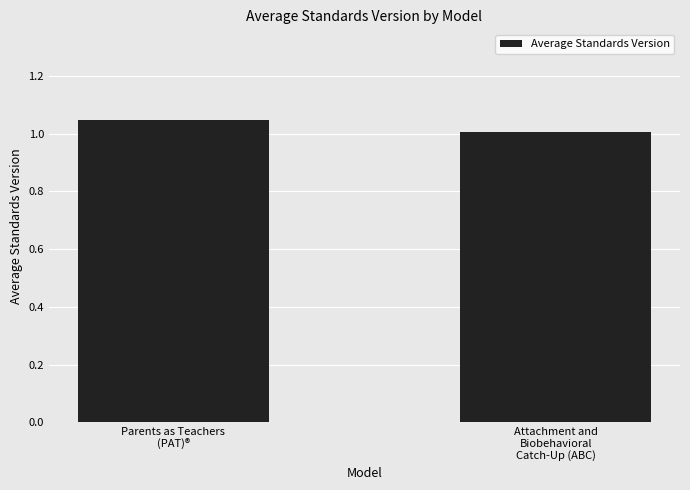

What is the sum of all values?

2.1